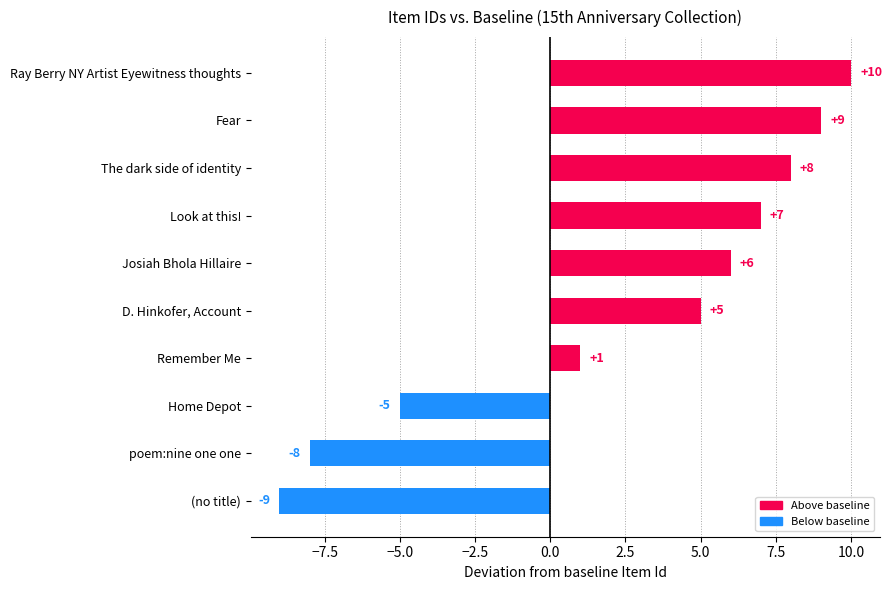

Which has a higher value, Ray Berry NY Artist Eyewitness thoughts or Remember Me?

Ray Berry NY Artist Eyewitness thoughts